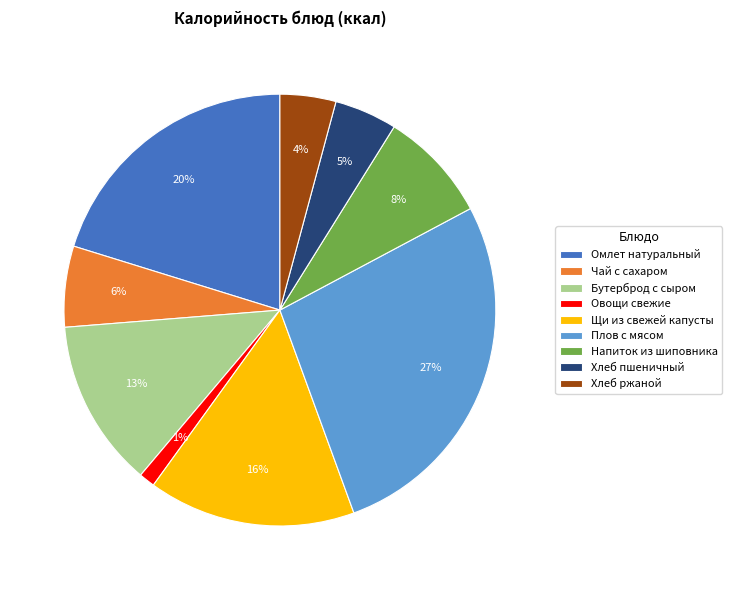

How many segments does this pie chart have?

9